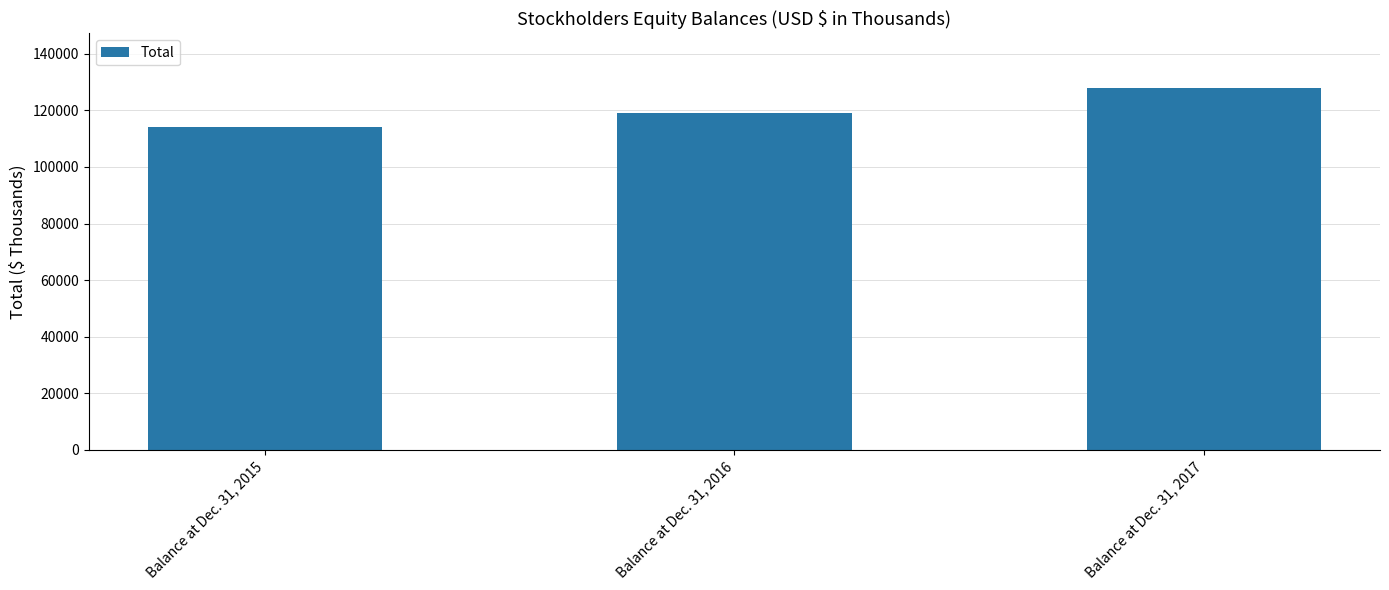

At which category does the chart reach its minimum across all series?

Balance at Dec. 31, 2015